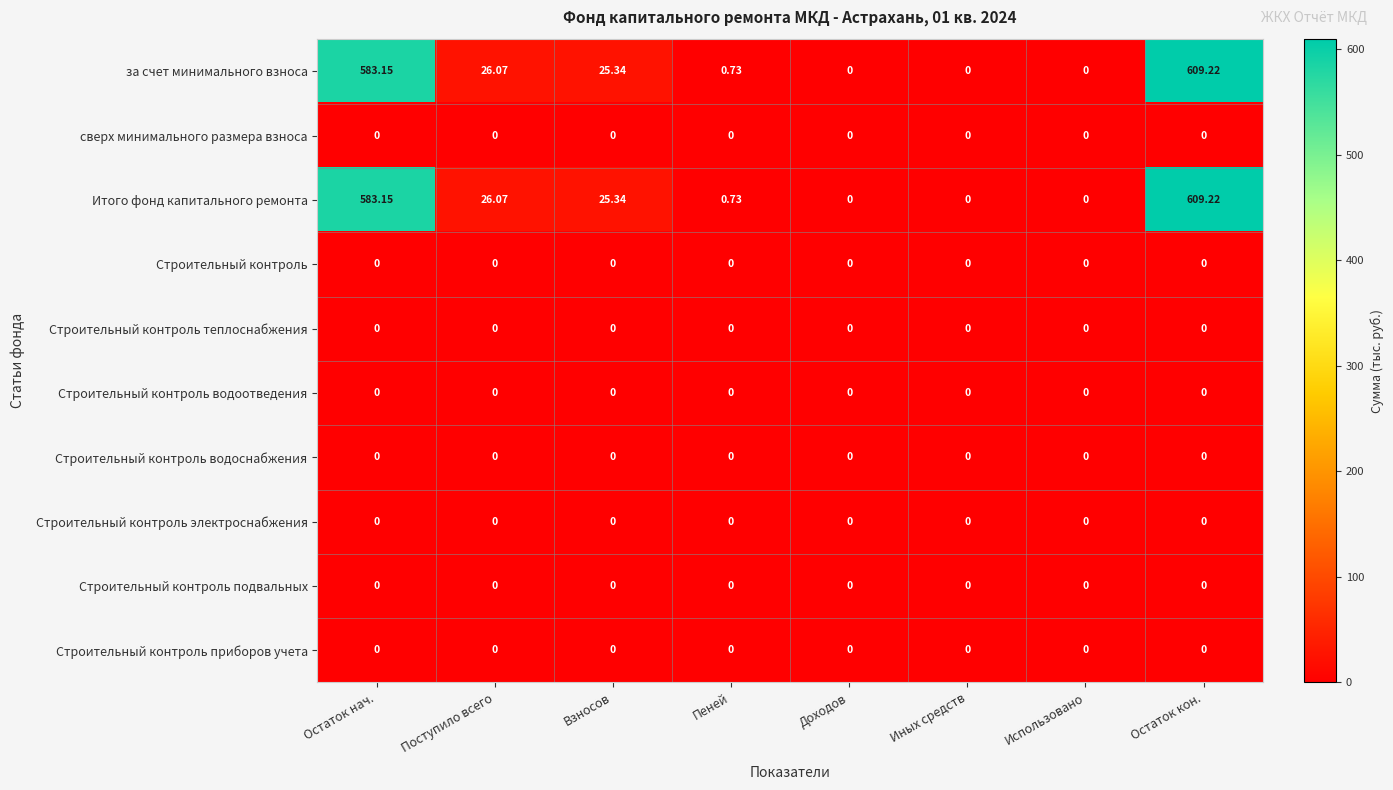

At which category is the sum across all series the highest?

Остаток кон.